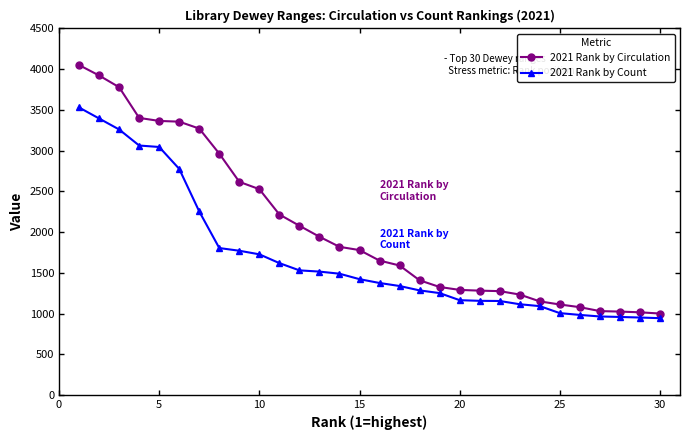

Which series has the largest total across all categories?

2021 Rank by Circulation